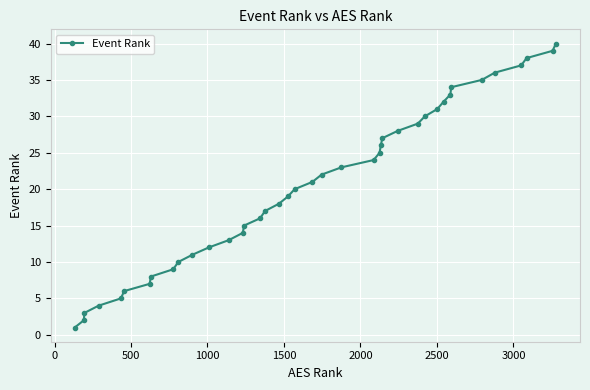

What is the maximum value shown in the chart?

40